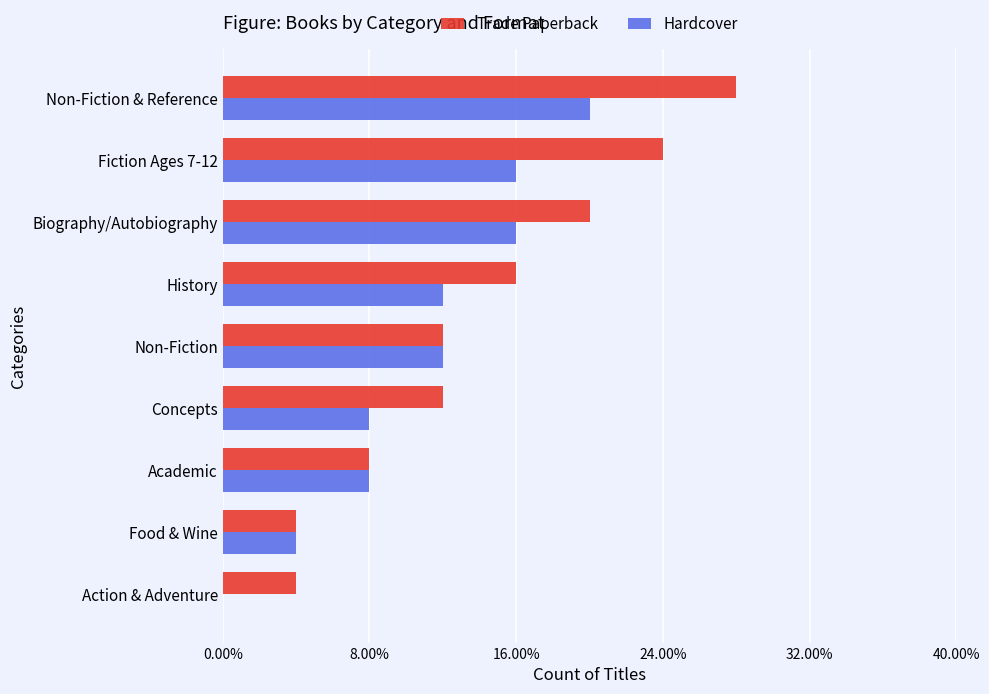

What are all the series names shown in the legend?

Trade Paperback, Hardcover